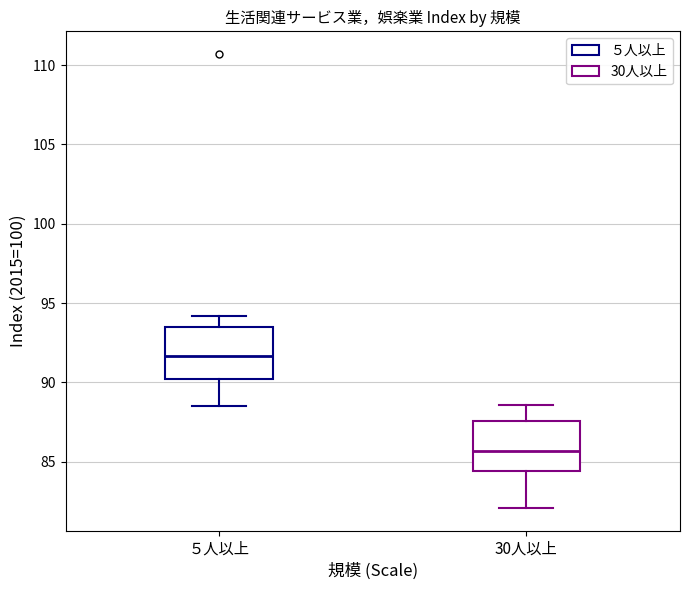

Which box's median line is the lowest?

30人以上